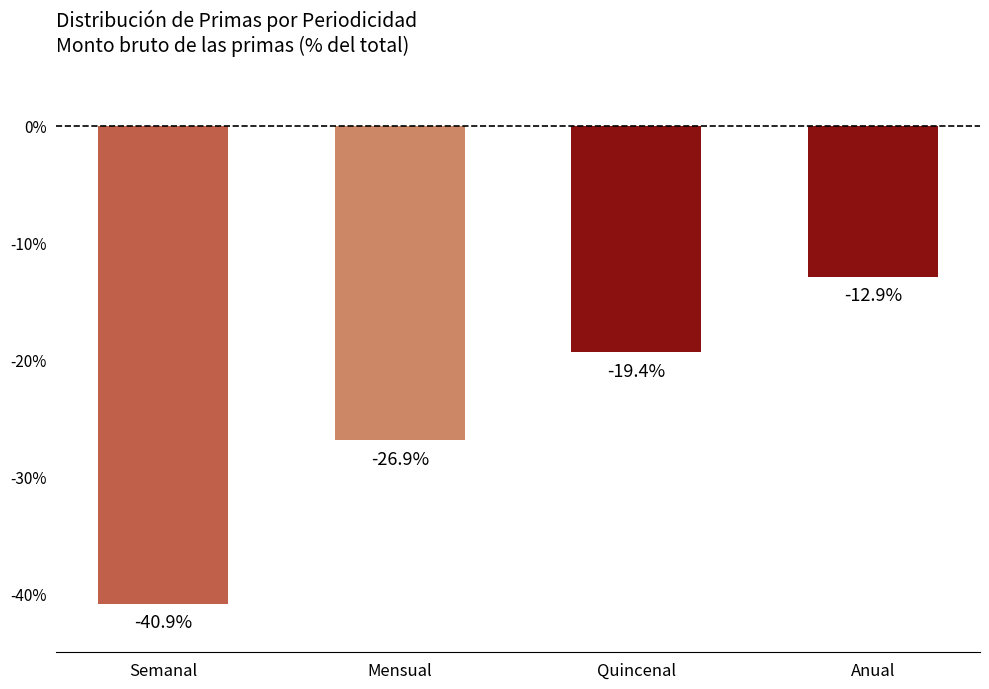

True or false: the data shows -17.3 at Anual.

False